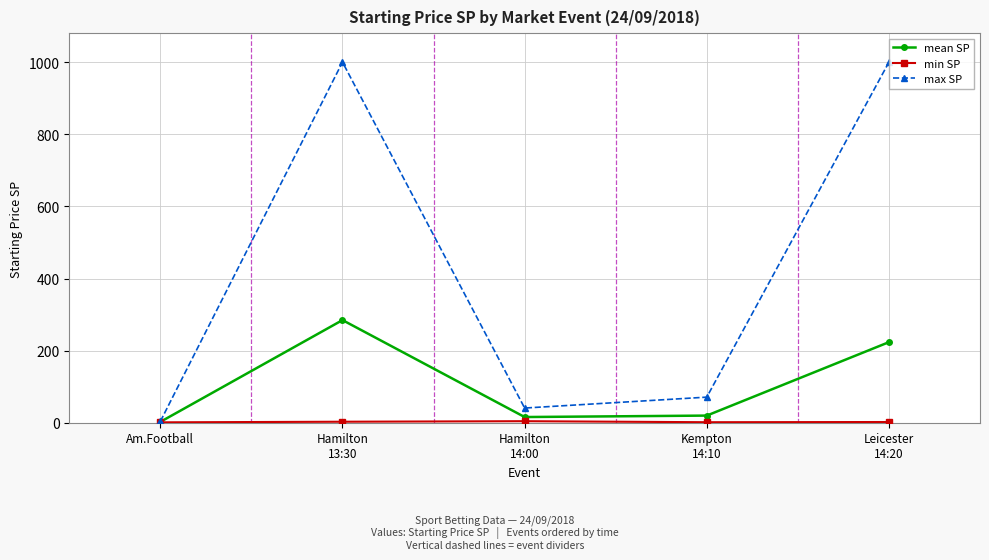

Which series has the widest spread of values?

max SP